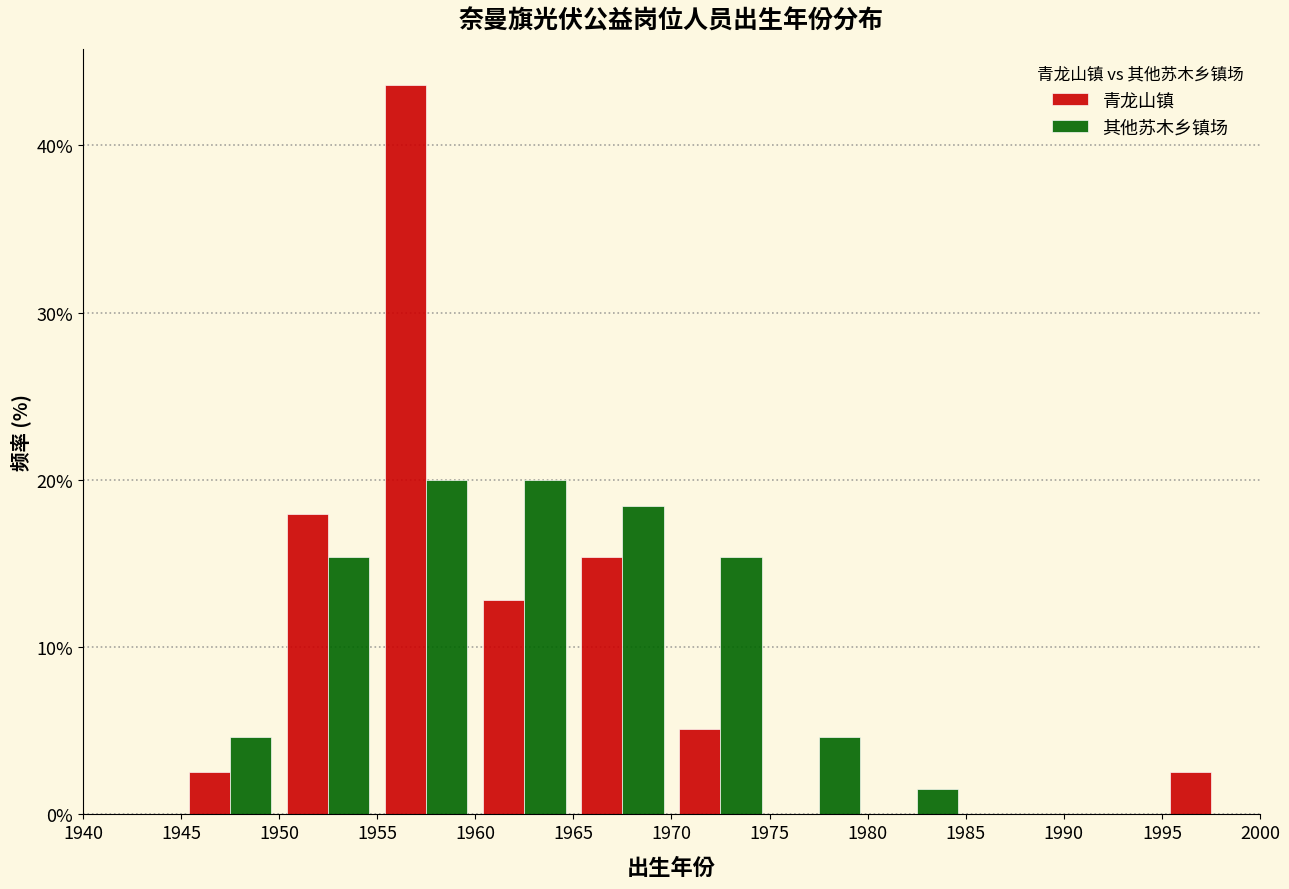

Reading left to right, transcribe this chart: for each range on the x-axis, give the height of each series' bar. The values are not printed on the chart, so give them approximately, as read against the axis.

1940 to 1945: 青龙山镇=0	其他苏木乡镇场=0
1945 to 1950: 青龙山镇=3	其他苏木乡镇场=5
1950 to 1955: 青龙山镇=18	其他苏木乡镇场=15
1955 to 1960: 青龙山镇=44	其他苏木乡镇场=20
1960 to 1965: 青龙山镇=13	其他苏木乡镇场=20
1965 to 1970: 青龙山镇=15	其他苏木乡镇场=18
1970 to 1975: 青龙山镇=5	其他苏木乡镇场=15
1975 to 1980: 青龙山镇=0	其他苏木乡镇场=5
1980 to 1985: 青龙山镇=0	其他苏木乡镇场=2
1985 to 1990: 青龙山镇=0	其他苏木乡镇场=0
1990 to 1995: 青龙山镇=0	其他苏木乡镇场=0
1995 to 2000: 青龙山镇=3	其他苏木乡镇场=0